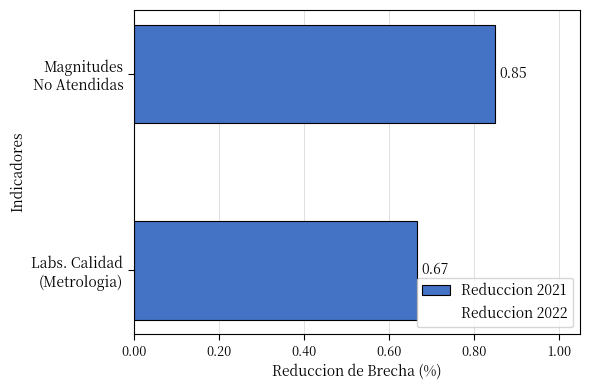

What is the average value?

0.8